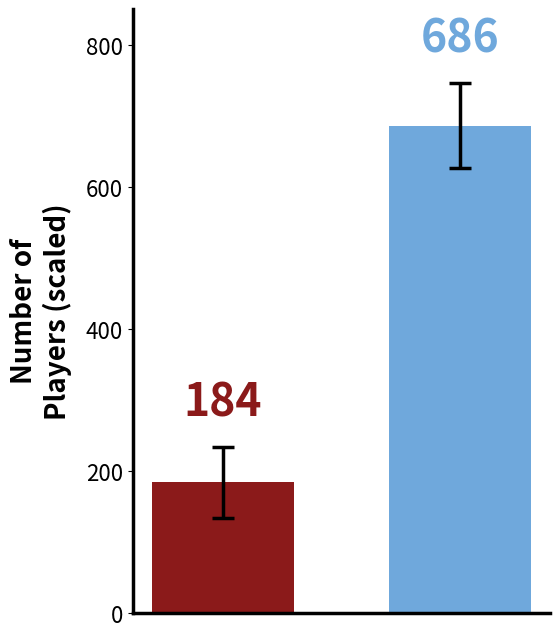

What is the value of the 2nd bar from the left?

686